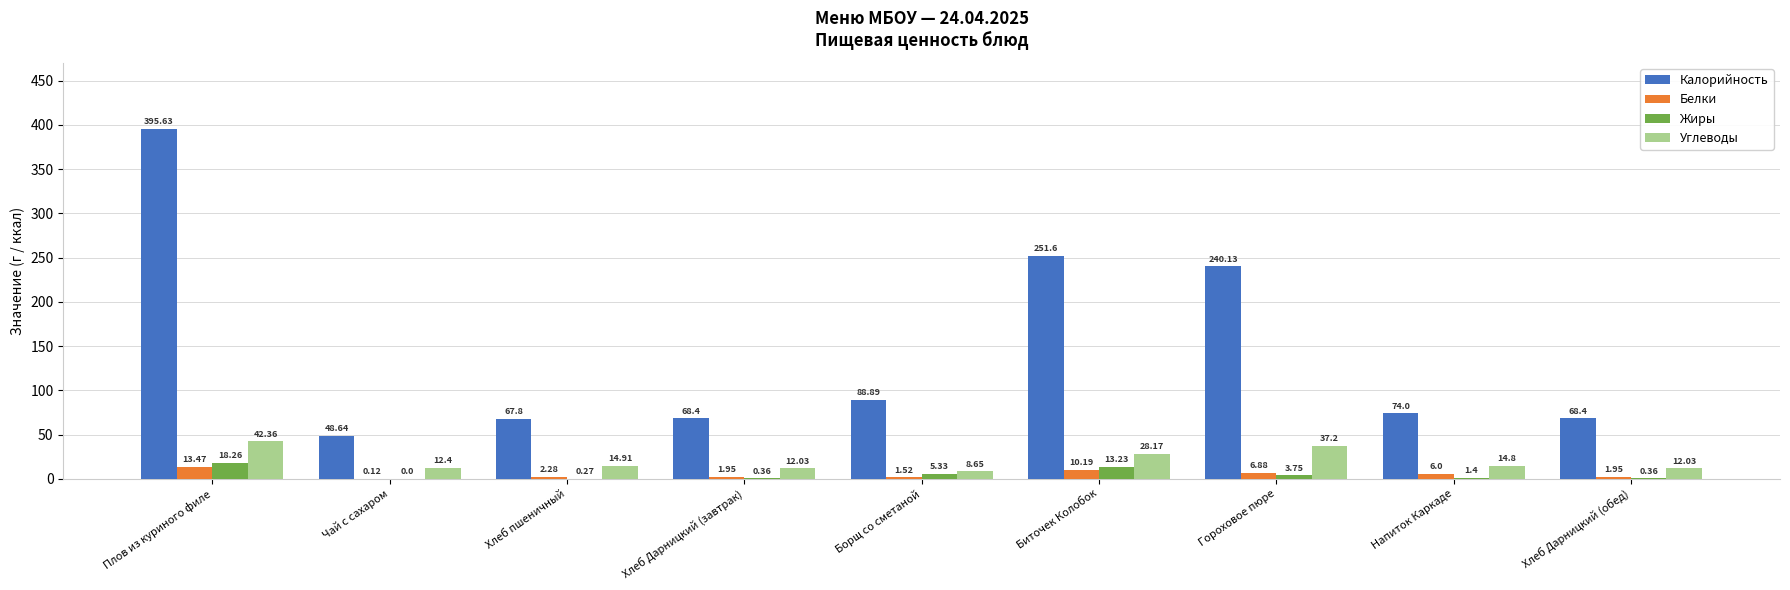

What is the sum of the Белки values at Чай с сахаром and Напиток Каркаде?

6.1